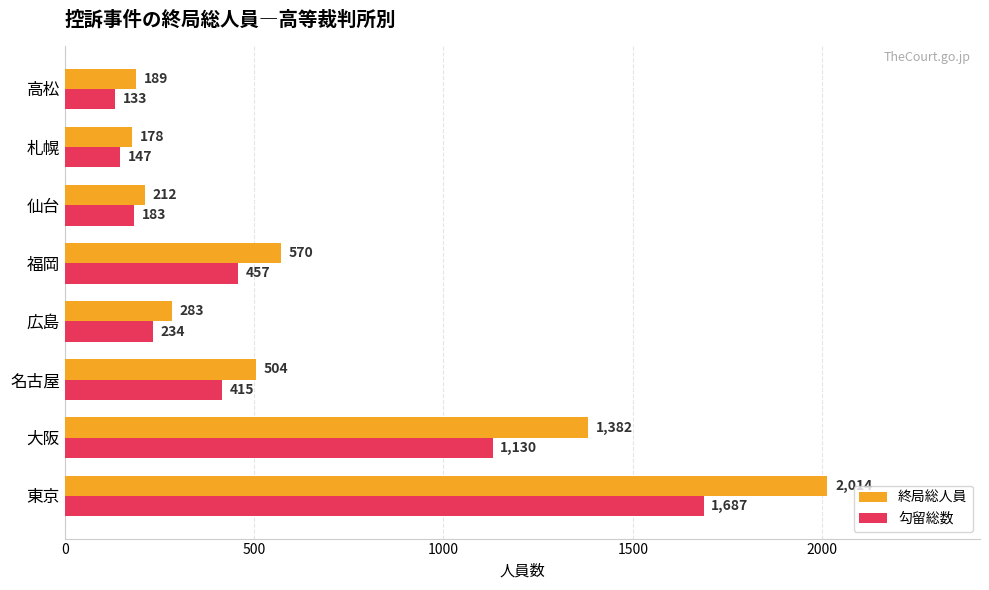

Between 福岡 and 札幌, which series saw the biggest shift?

終局総人員